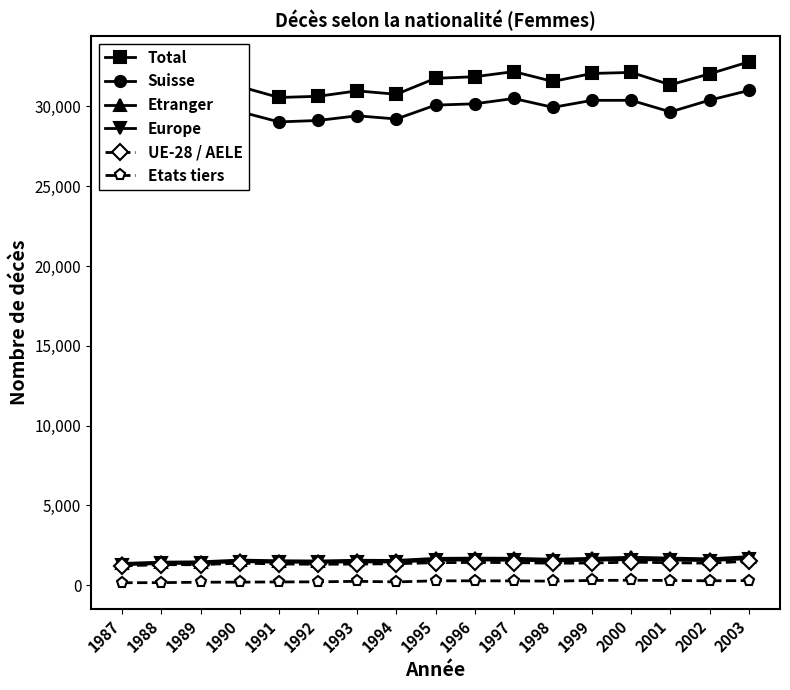

Where does the Etranger series first go above 1622?

1995